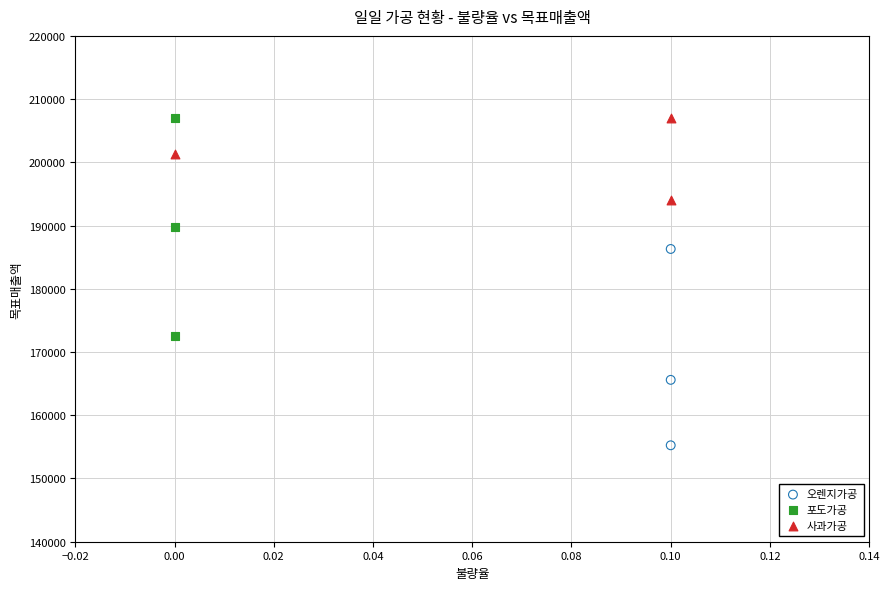

Which series has the largest Y range (max minus min)?

포도가공